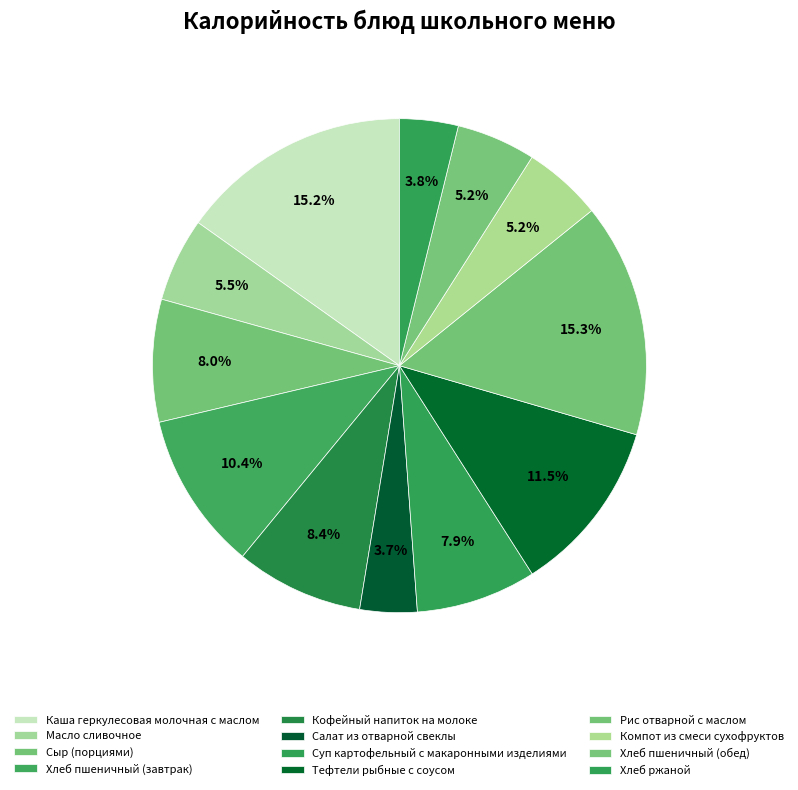

How many segments does this pie chart have?

12